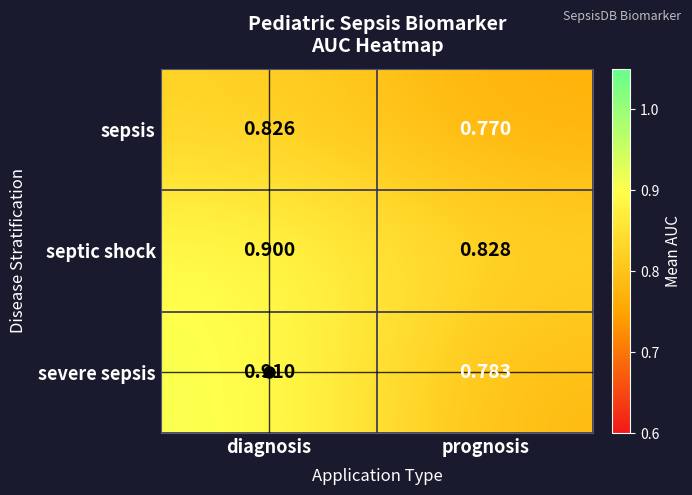

Where is severe sepsis nearest to the value 0?

prognosis